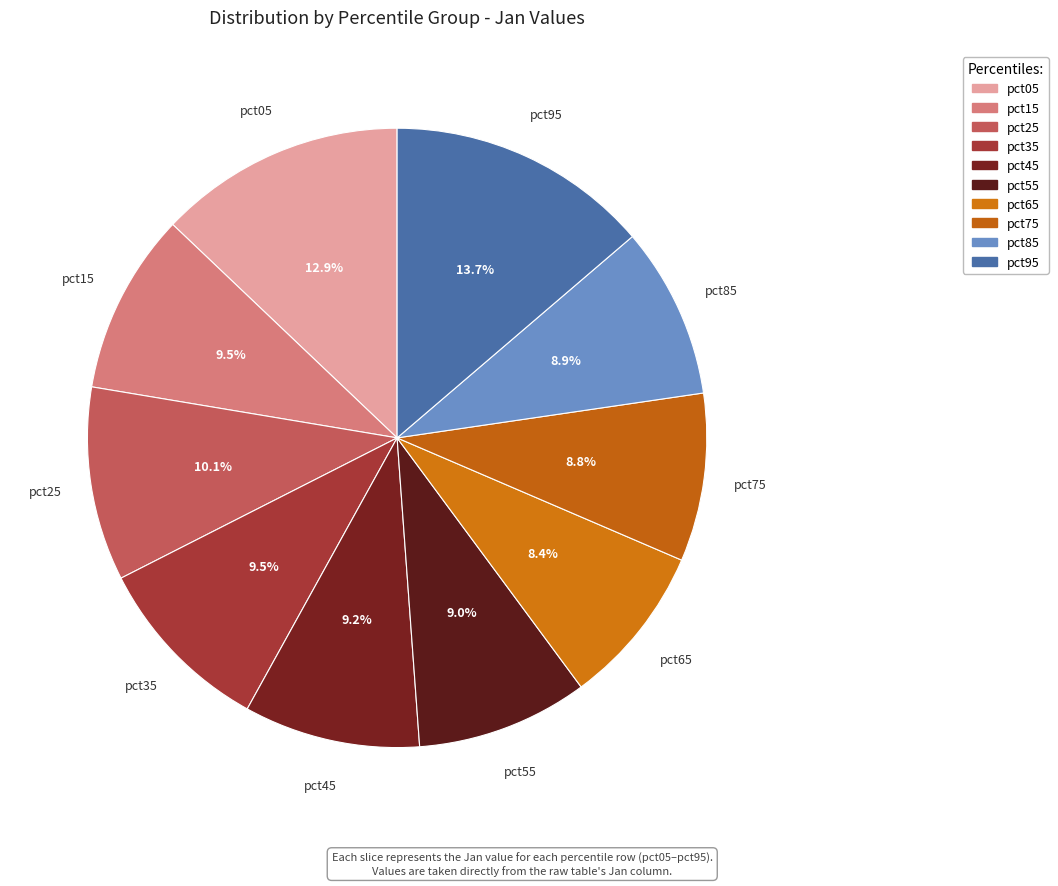

The pct65 slice represents 8% of the pie. True or false?

True